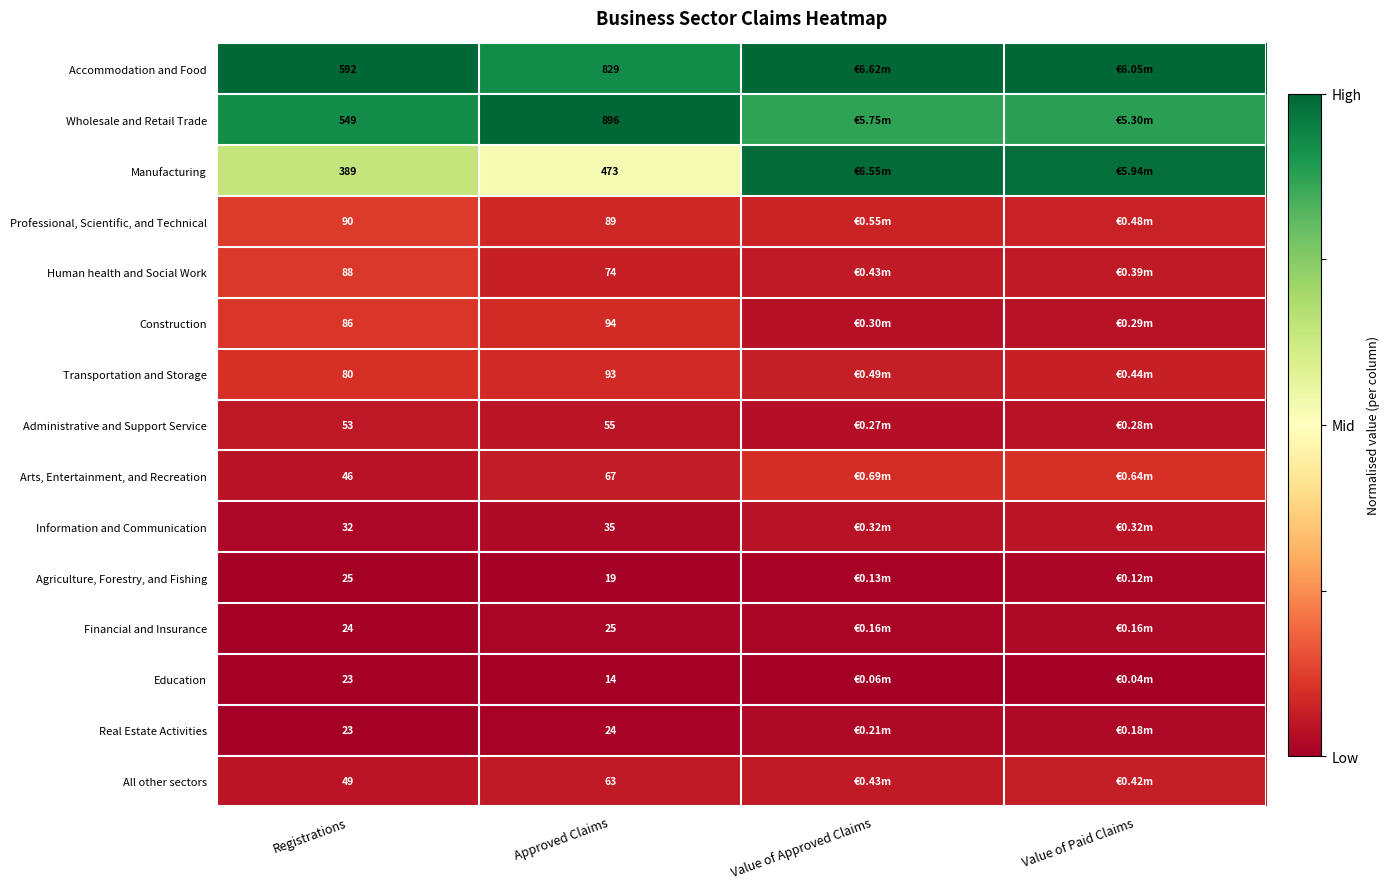

At Approved Claims, list the series in order from smallest to largest.

Education, Agriculture, Forestry, and Fishing, Real Estate Activities, Financial and Insurance, Information and Communication, Administrative and Support Service, All other sectors, Arts, Entertainment, and Recreation, Human health and Social Work, Professional, Scientific, and Technical, Transportation and Storage, Construction, Manufacturing, Accommodation and Food, Wholesale and Retail Trade